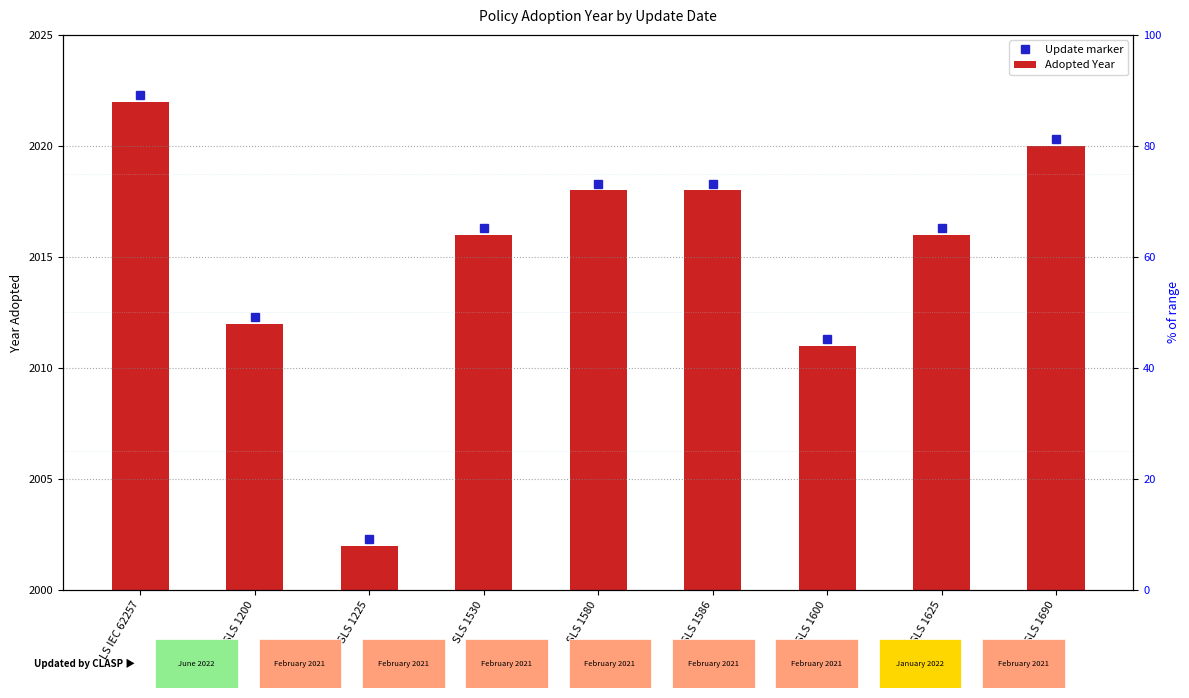

At which label does the data first exceed 16?

LS IEC 62257